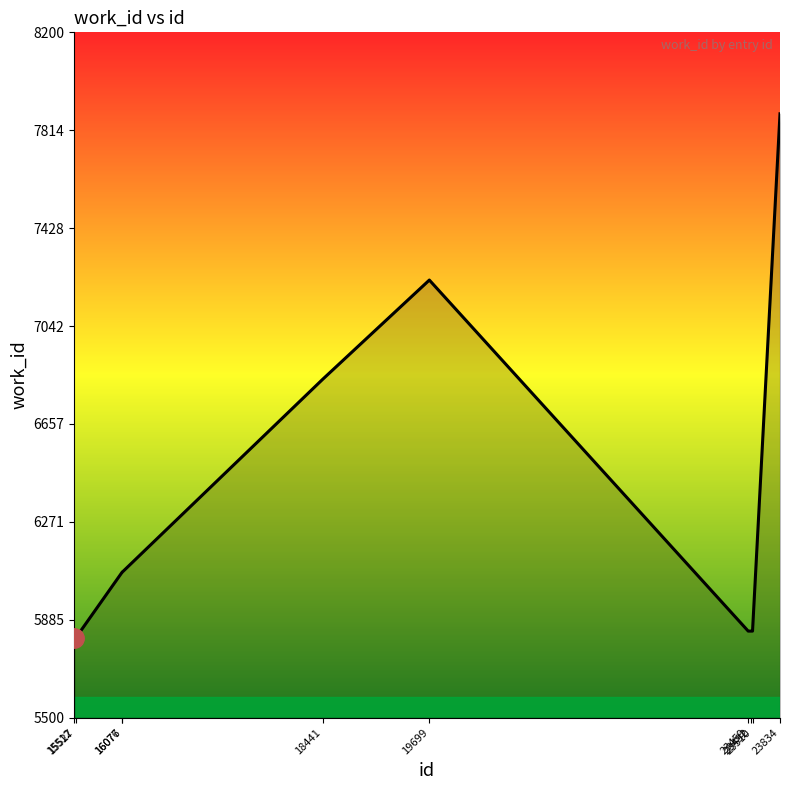

What is the difference between the maximum and minimum values?

2066